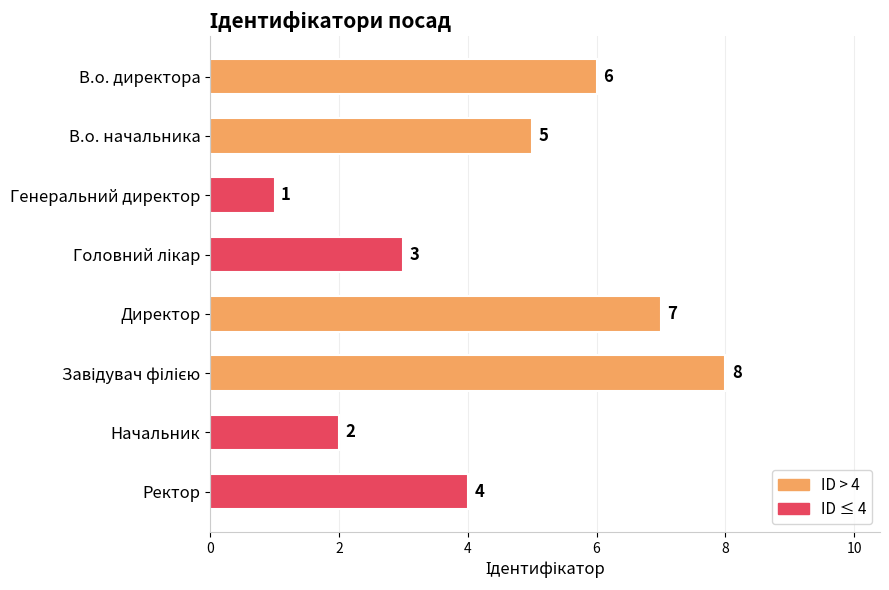

What is the difference between the second highest and minimum values?

6